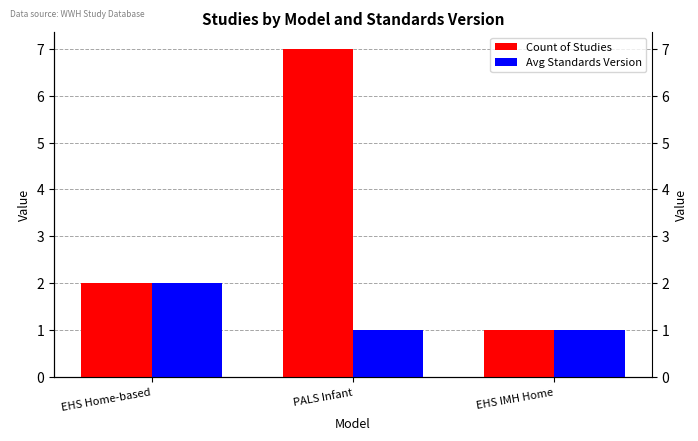

Rank the series by their maximum value, from highest to lowest.

Count of Studies, Avg Standards Version